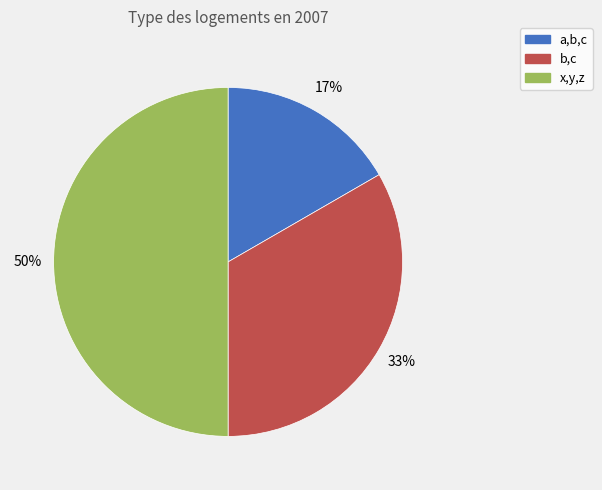

Between x,y,z and a,b,c, which is larger?

x,y,z